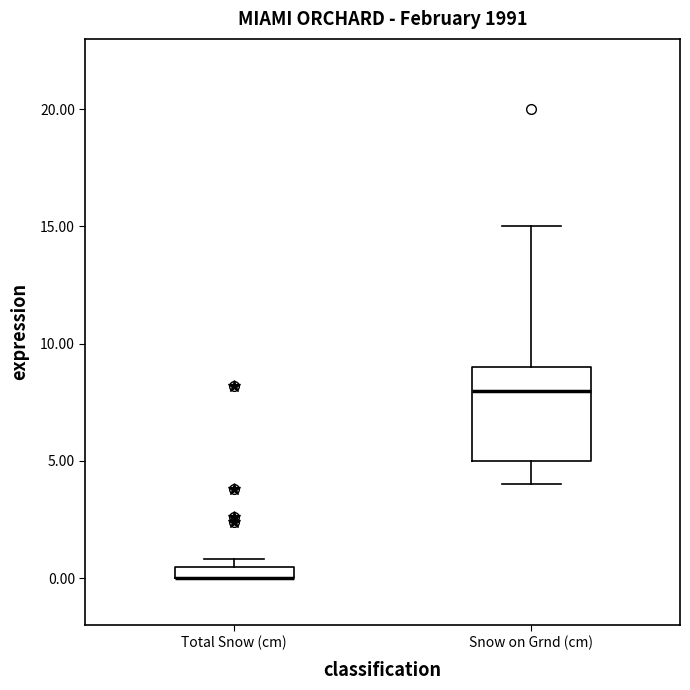

Comparing the boxes themselves (not the whiskers), which one is the tallest?

Snow on Grnd (cm)